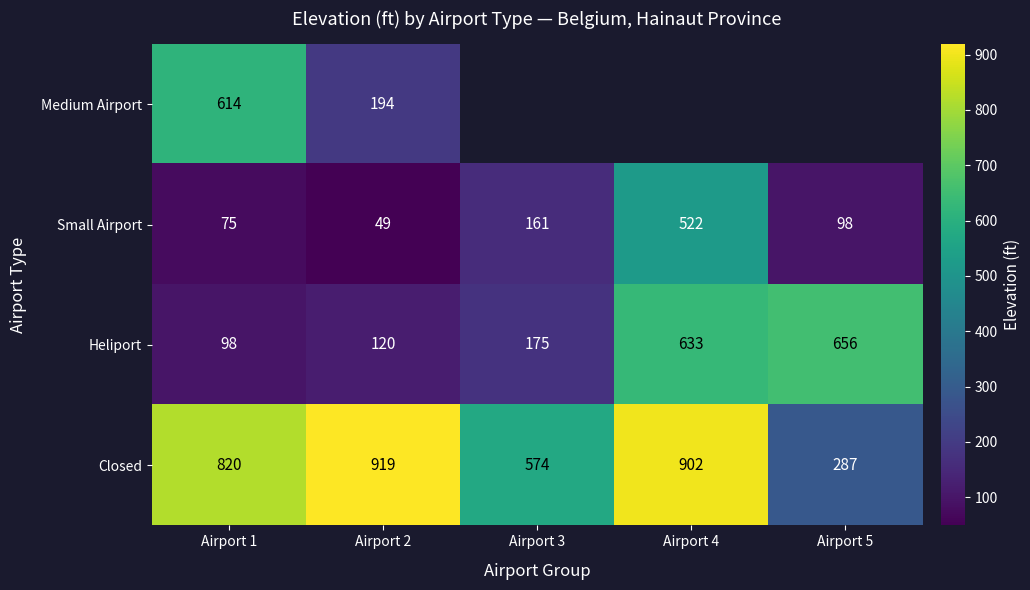

Count the number of categories in the chart.

5